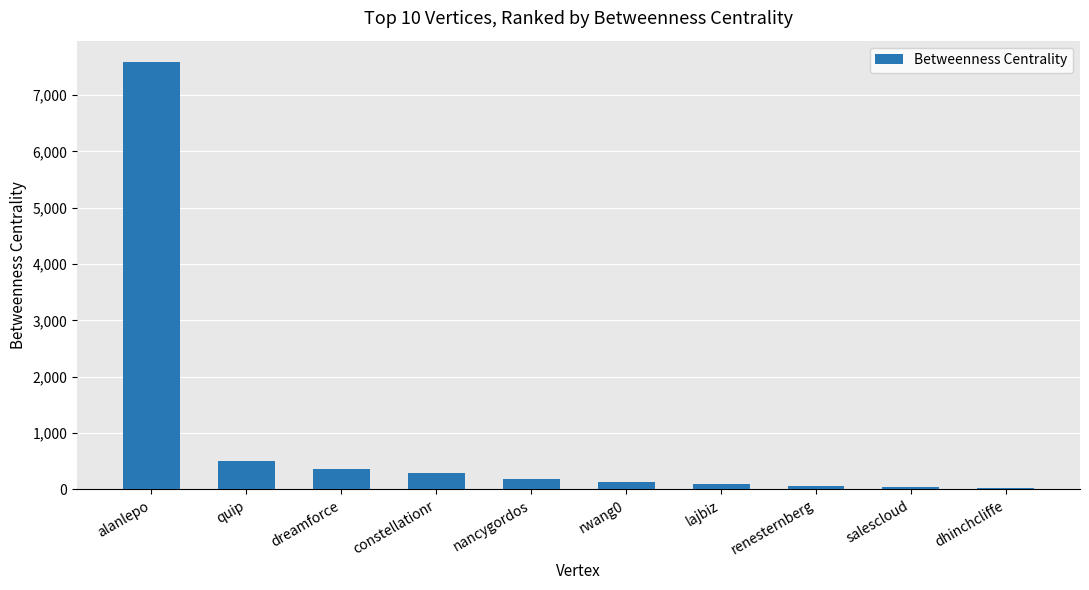

At which label is the value closest to 3809?

quip